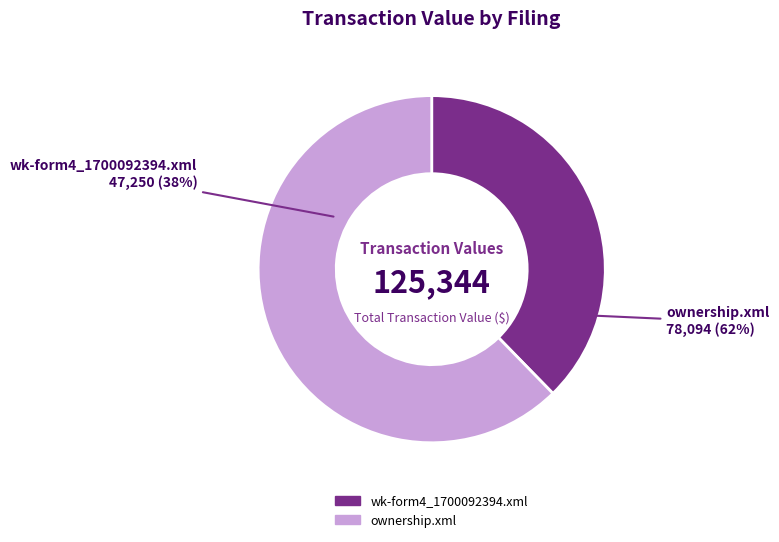

Which slice is the smallest?

wk-form4_1700092394.xml